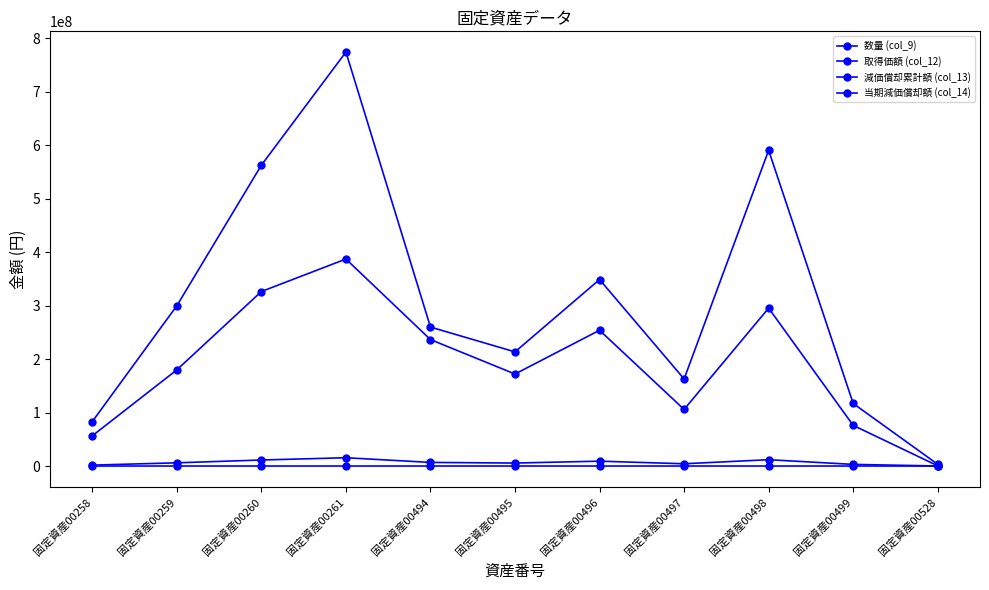

Is this an area chart (filled region under the line)?

No